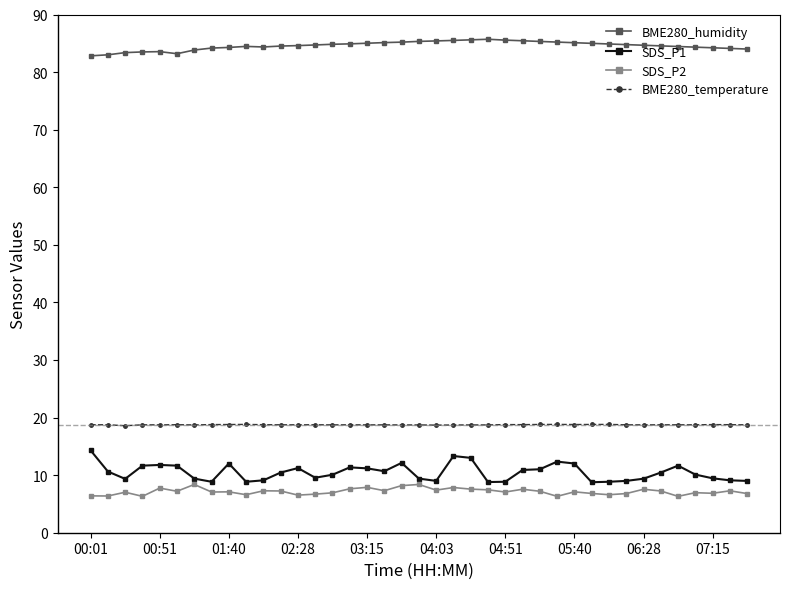

Rank the series by their maximum value, from highest to lowest.

BME280_humidity, BME280_temperature, SDS_P1, SDS_P2